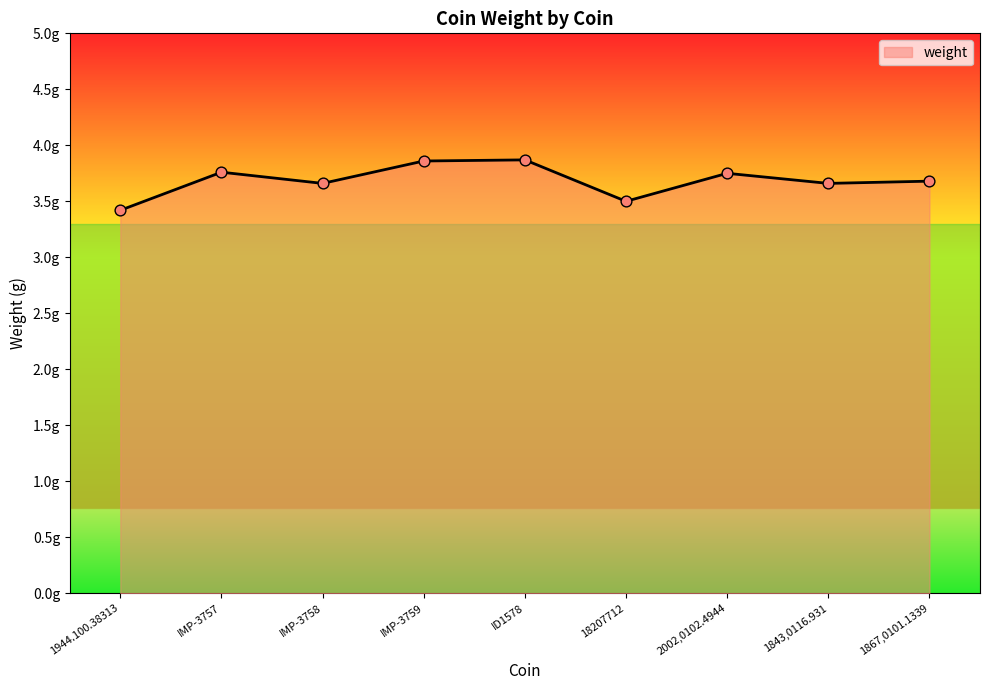

Approximately how many times larger is the value at 1944.100.38313 compared to 2002,0102.4944?

0.9